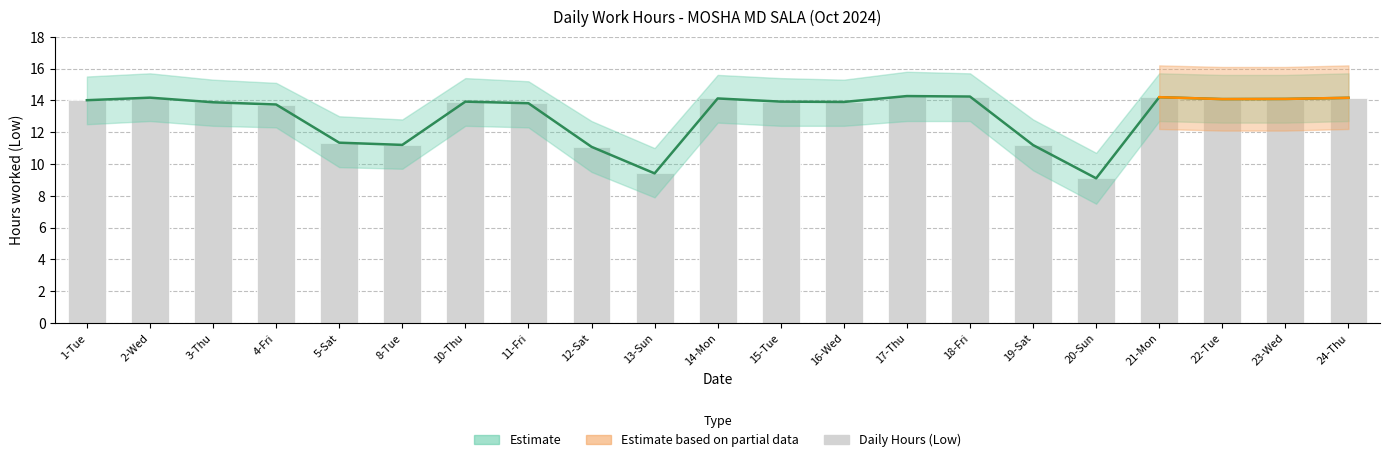

Which has a higher value, 8-Tue or 23-Wed?

23-Wed